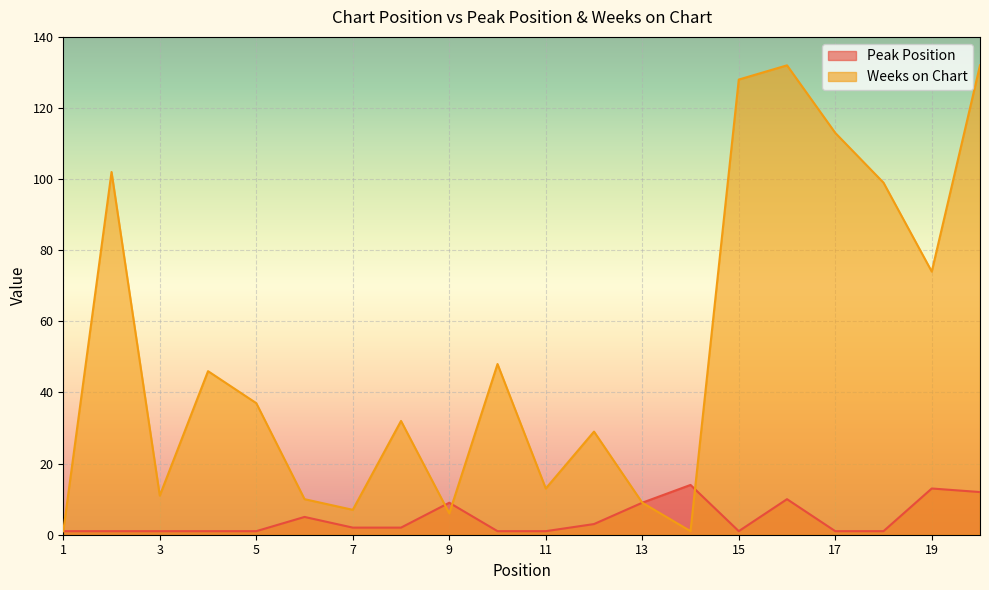

How many lines are shown in the chart?

2